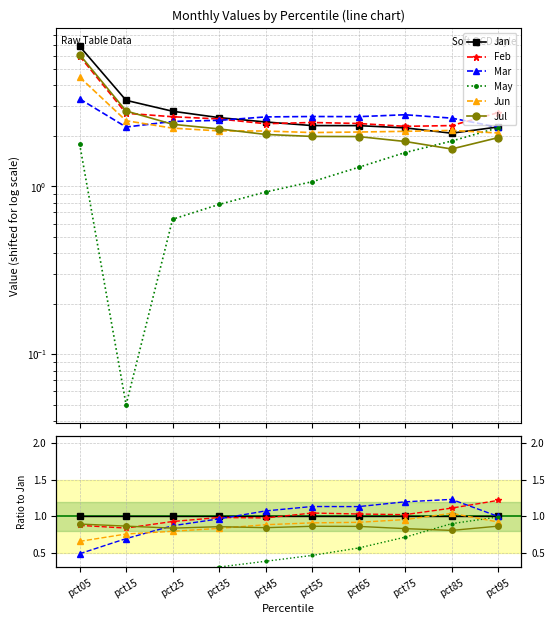

At how many categories does at least one series exceed 0?

10